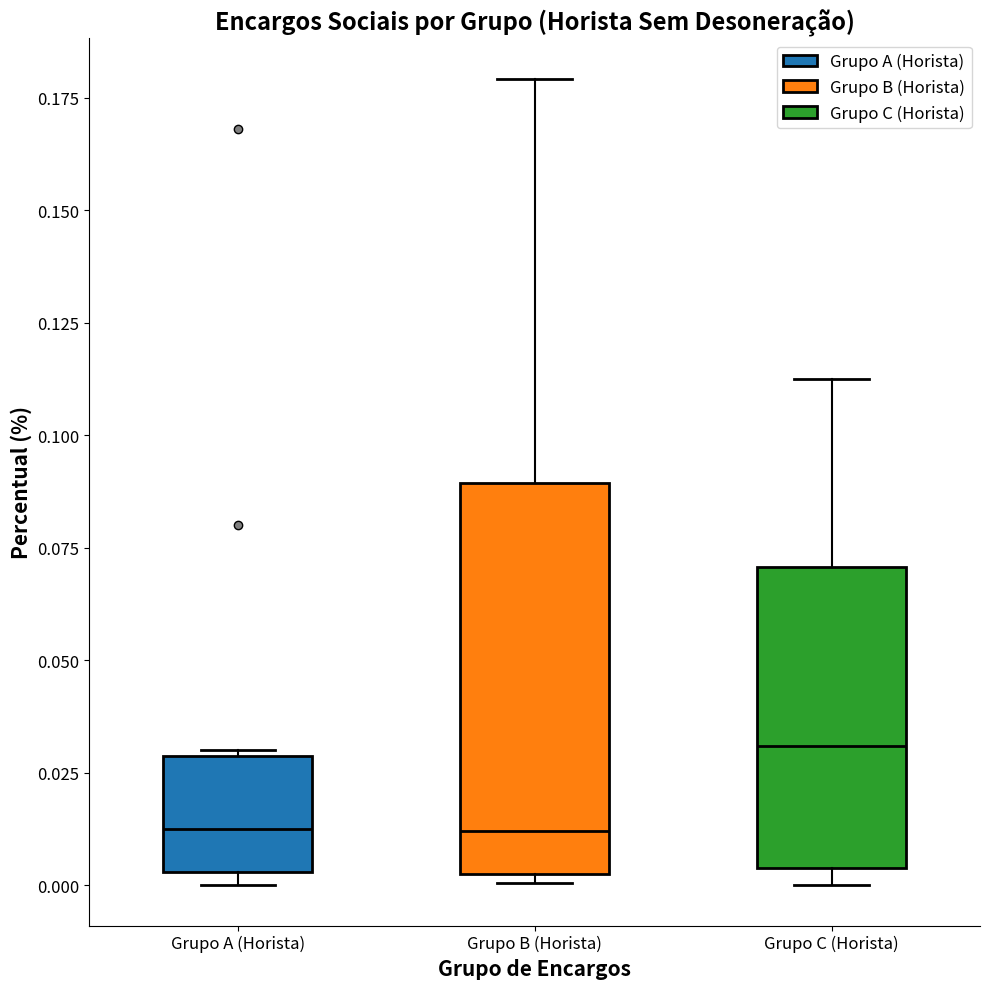

Where does the median line of the box for Grupo A (Horista) sit on the y-axis? The values are not printed on the chart, so give them approximately, as read against the axis.

0.015